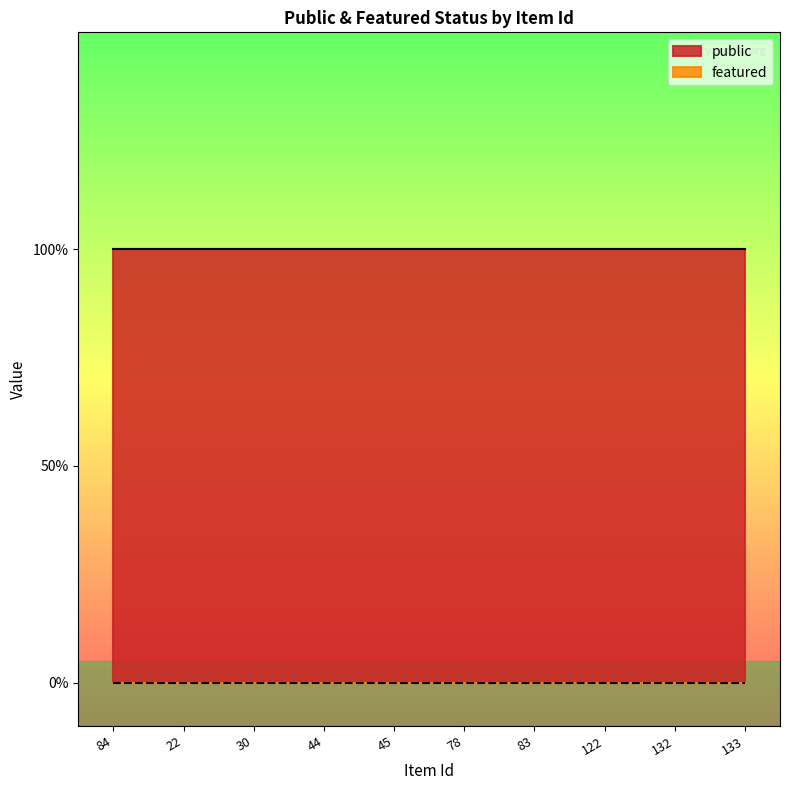

Rank the series by their average value, from lowest to highest.

featured, public